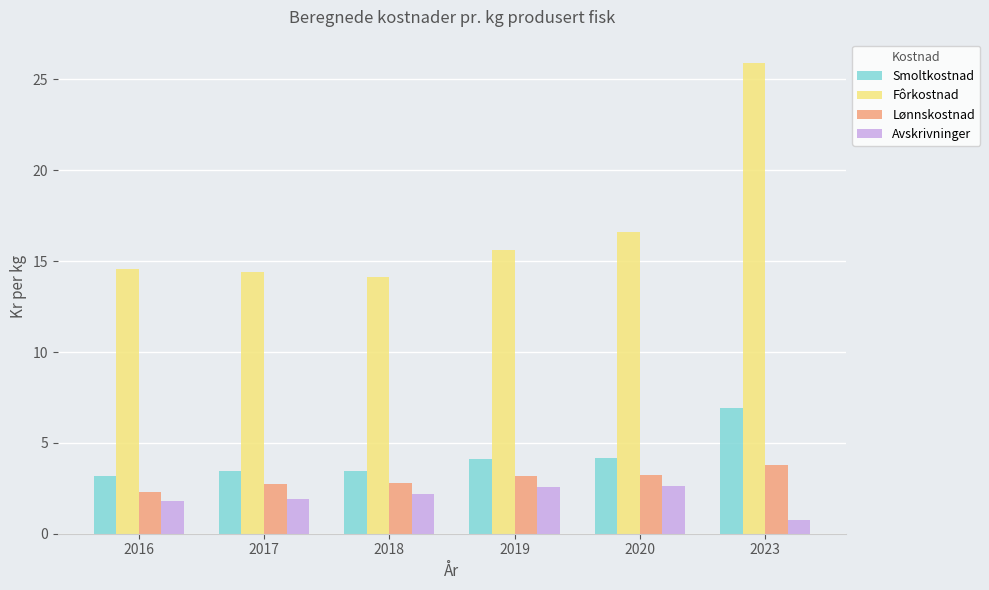

Which series has the largest total across all categories?

Fôrkostnad